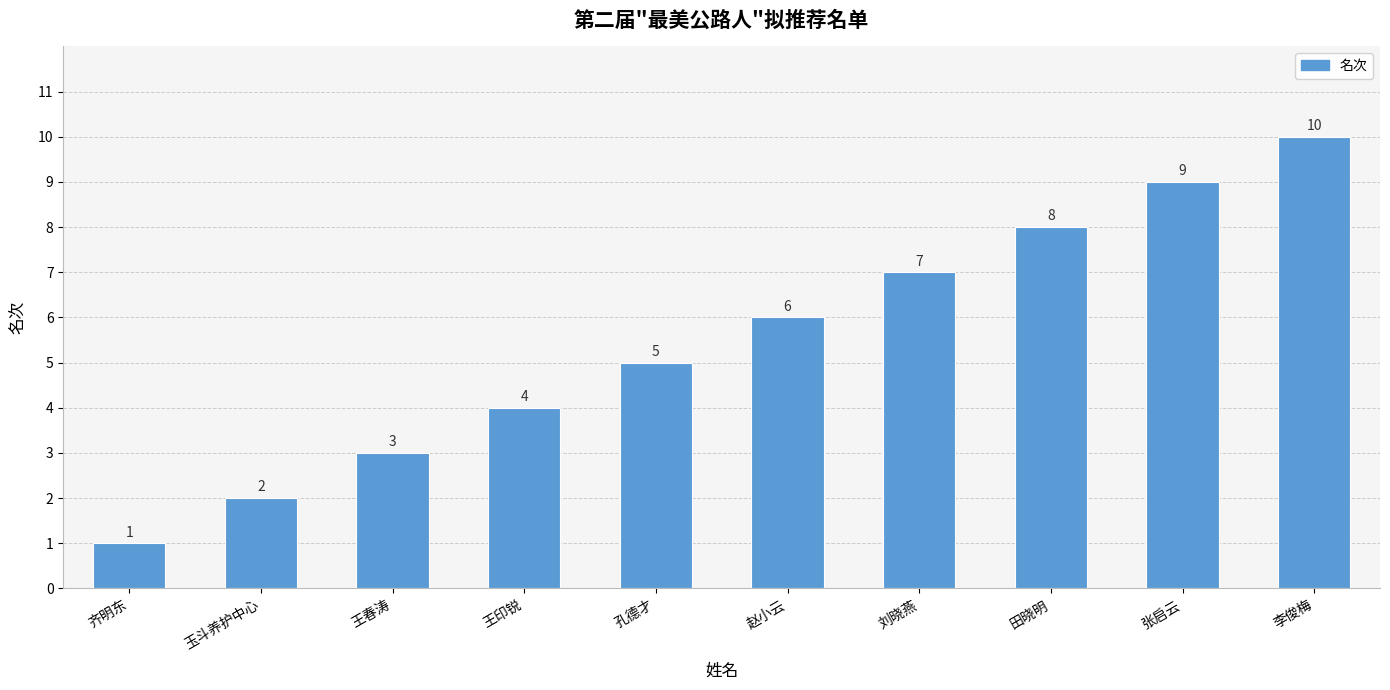

Reading left to right, transcribe all the data shown in this chart.

齐明东=1	玉斗养护中心=2	王春涛=3	王印锐=4	孔德才=5	赵小云=6	刘晓燕=7	田晓明=8	张启云=9	李俊梅=10